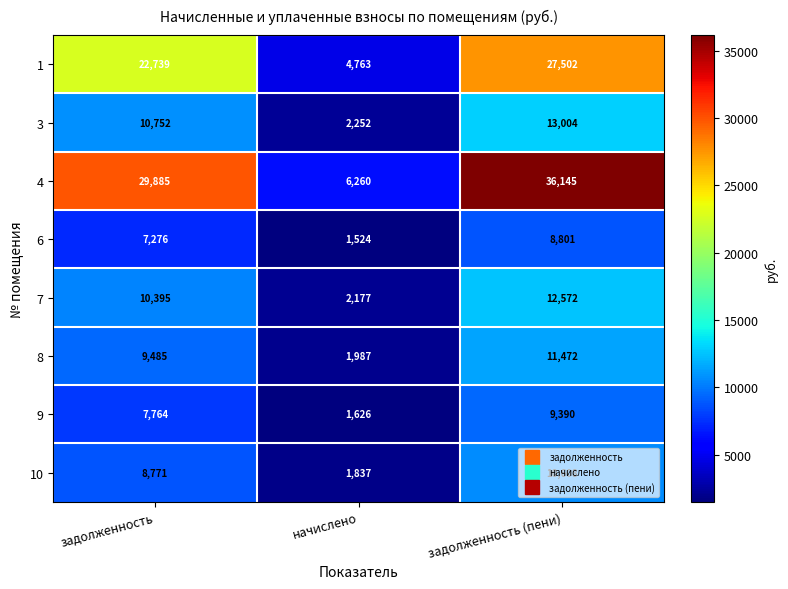

The 3 series shows 13004 at задолженность (пени). True or false?

True